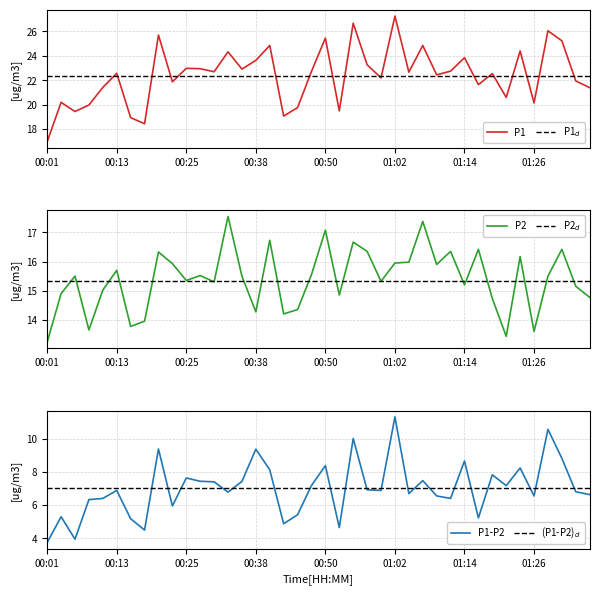

What is the sum of the P2 values at 33 and 4?

28.4